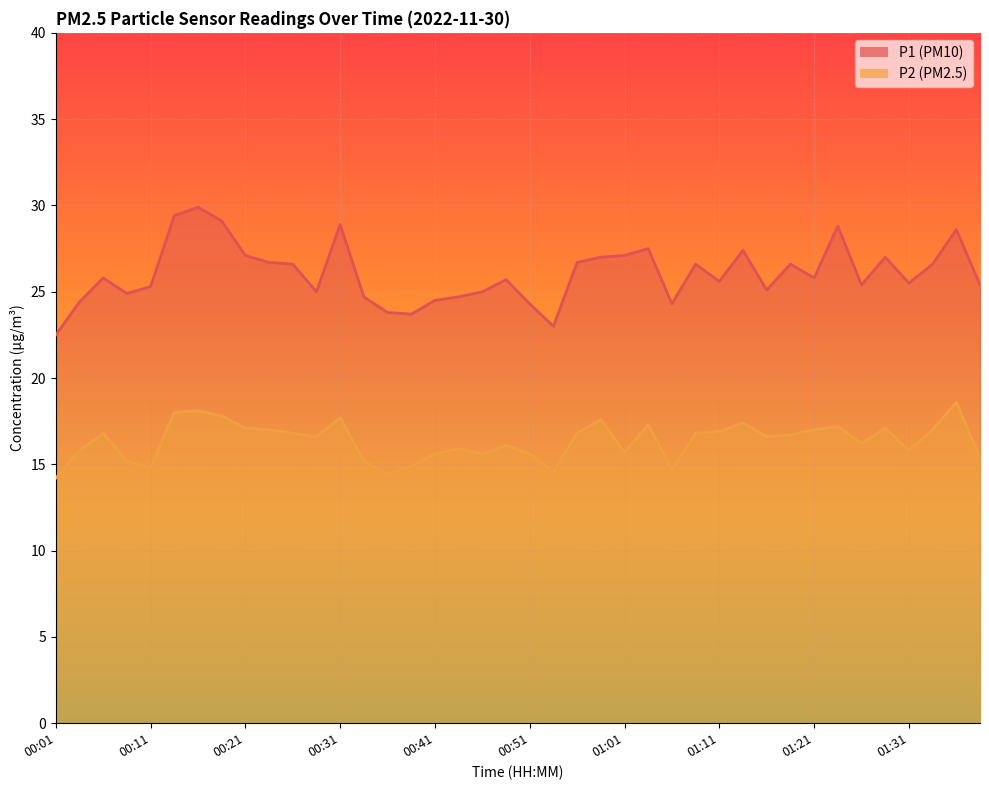

What is the difference between the P2 values at 00:58 and 00:19?

0.2